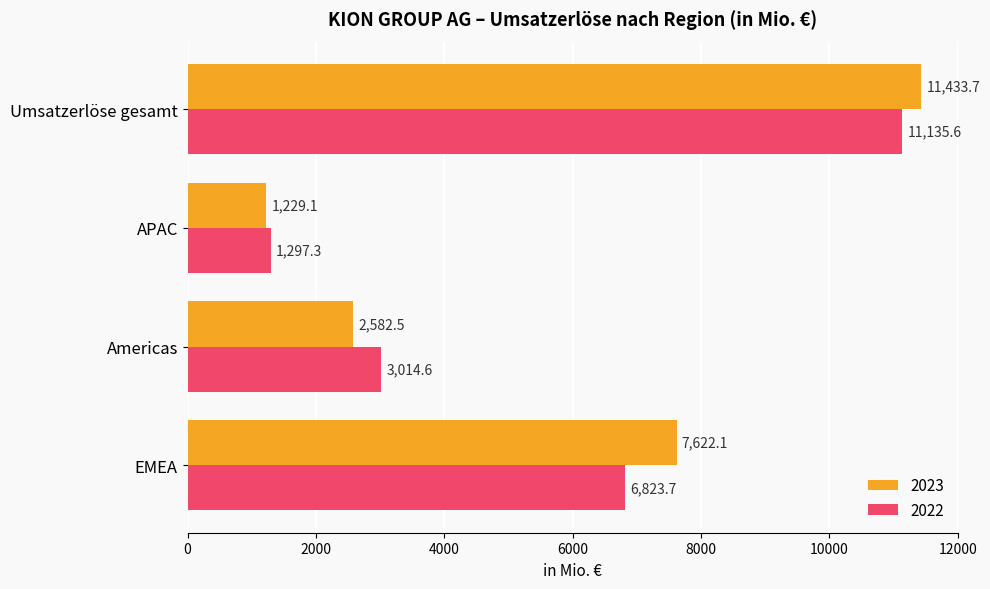

Which series changed the most between Americas and Umsatzerlöse gesamt?

2023